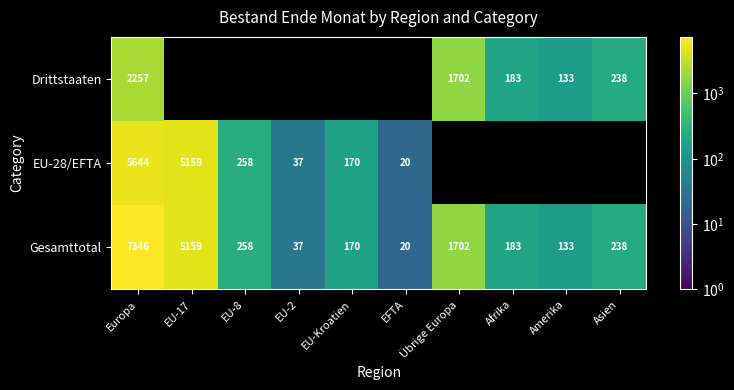

Where is the data nearest to the value 1195?

Übrige Europa